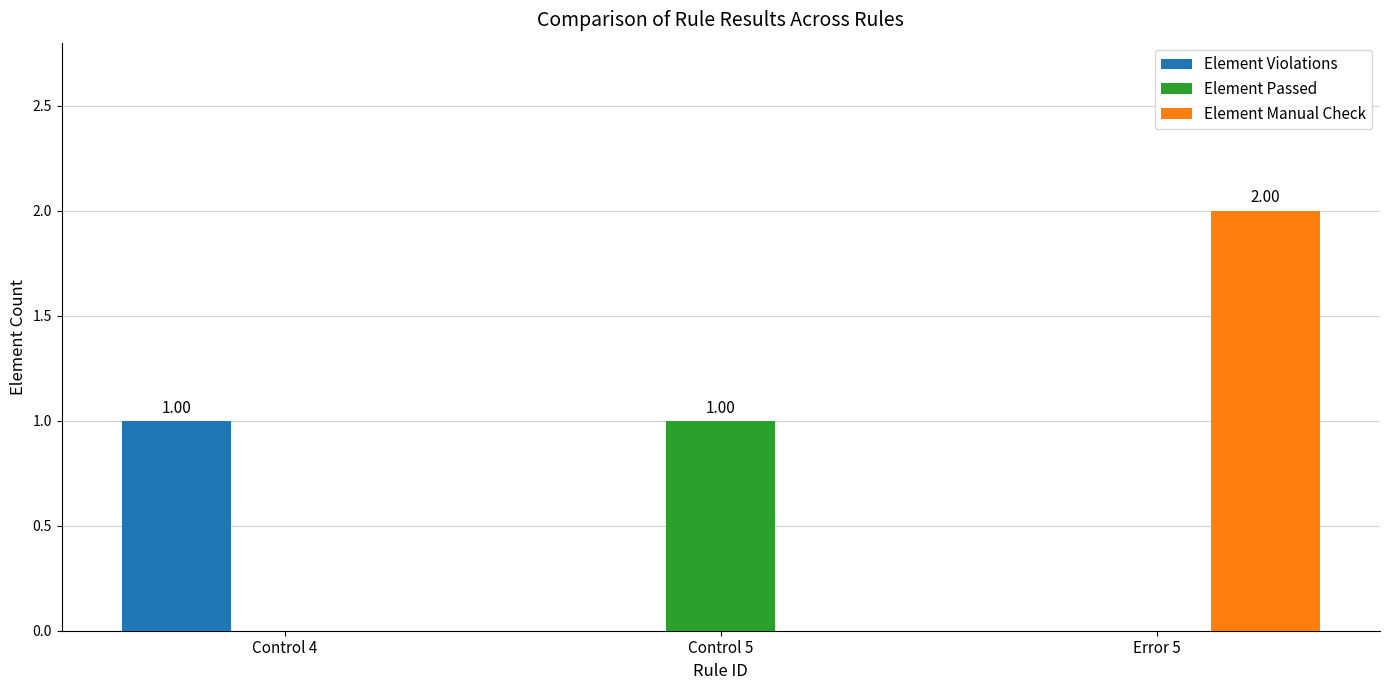

Is the value of Element Manual Check at Error 5 greater than the value of Element Violations at Error 5?

Yes